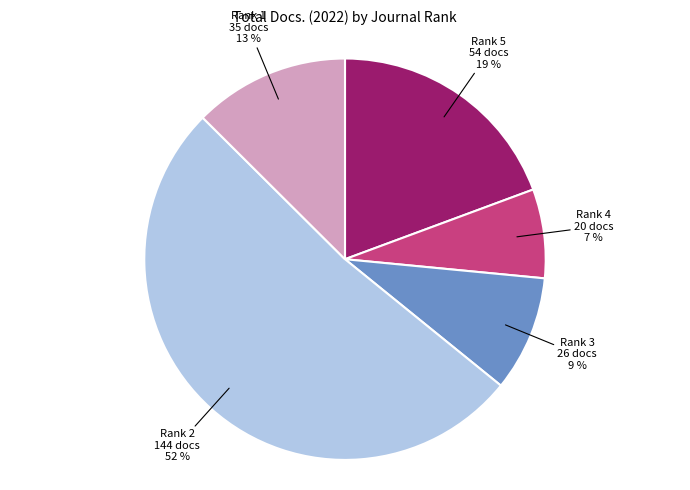

Does any single category account for the majority?

Yes